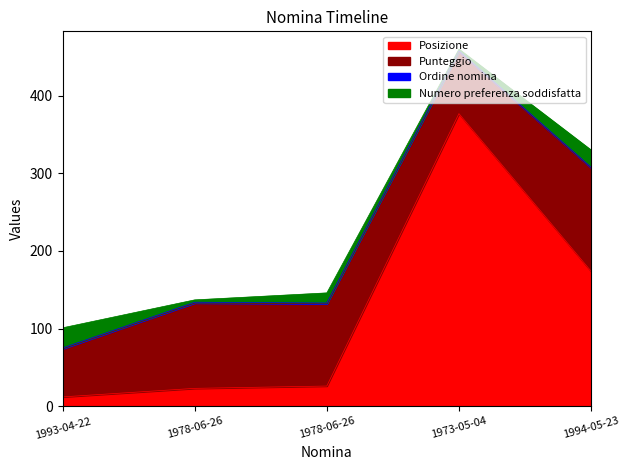

The value of Numero preferenza soddisfatta at 1978-06-26 is 2. True or false?

False